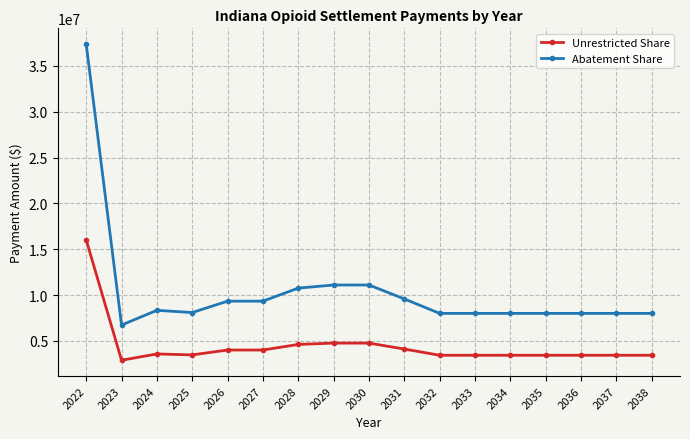

True or false: Abatement Share and Unrestricted Share intersect in this chart.

False